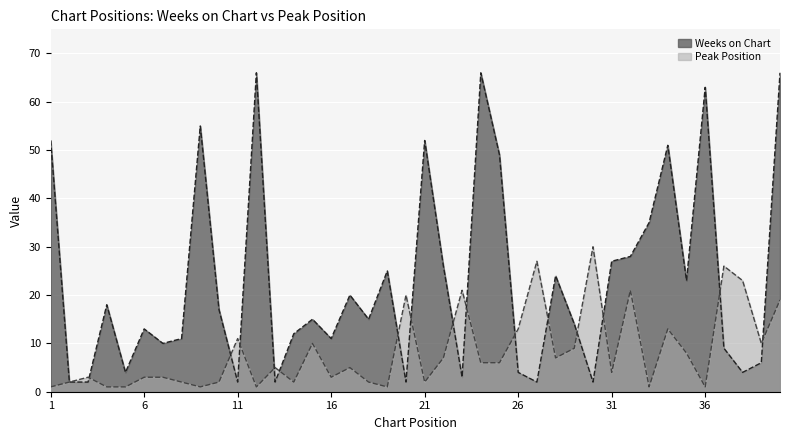

Rank the series by their maximum value, from highest to lowest.

Weeks on Chart, Peak Position